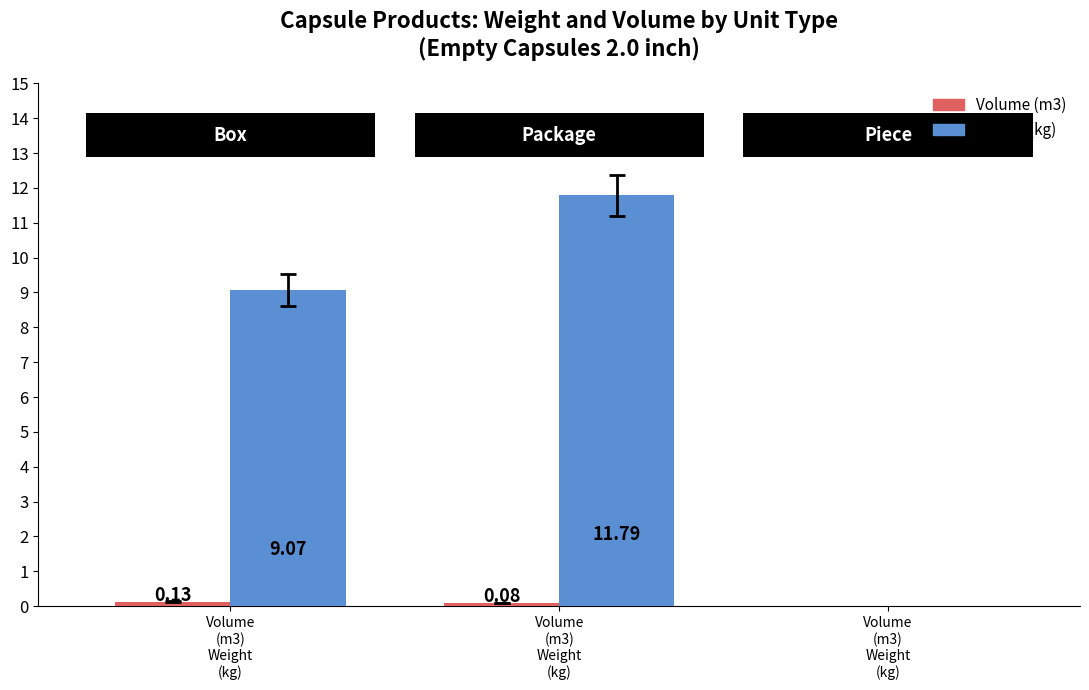

Which series has the widest spread of values?

Weight (kg)